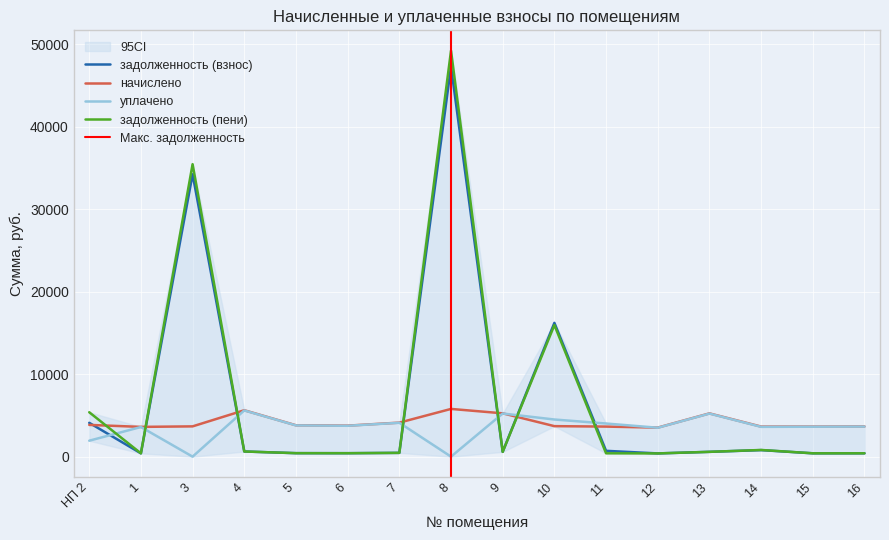

How many intersections are there between задолженность (пени) and уплачено?

7